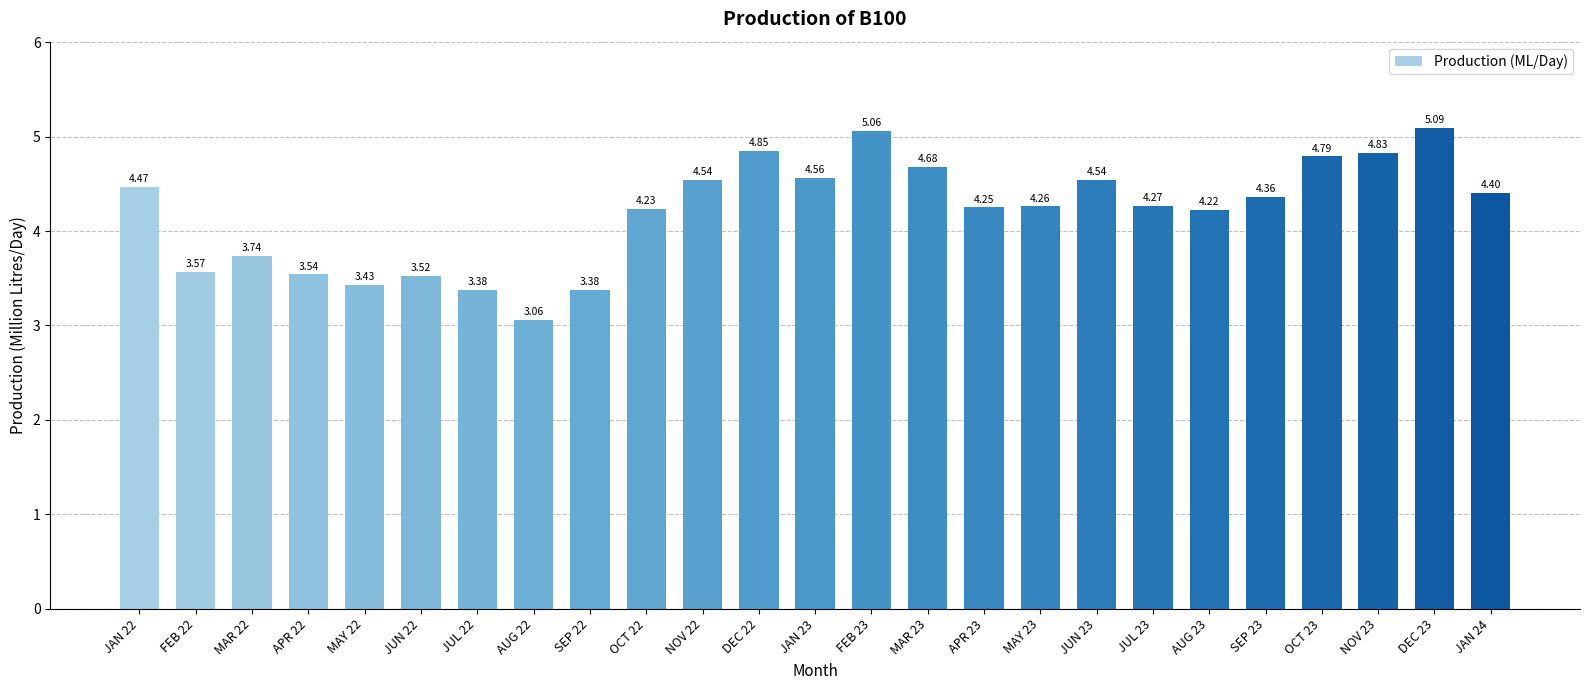

Where does the data first go above 4?

JAN 22